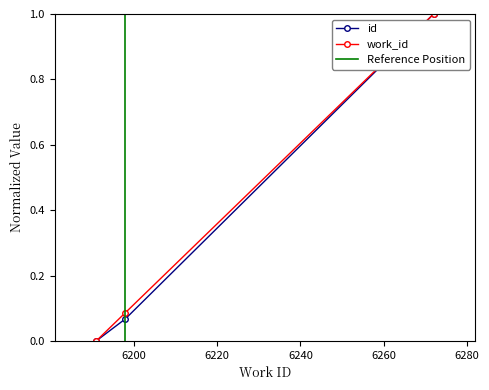

What is the value of the id point at the 3rd from the left?

1.0